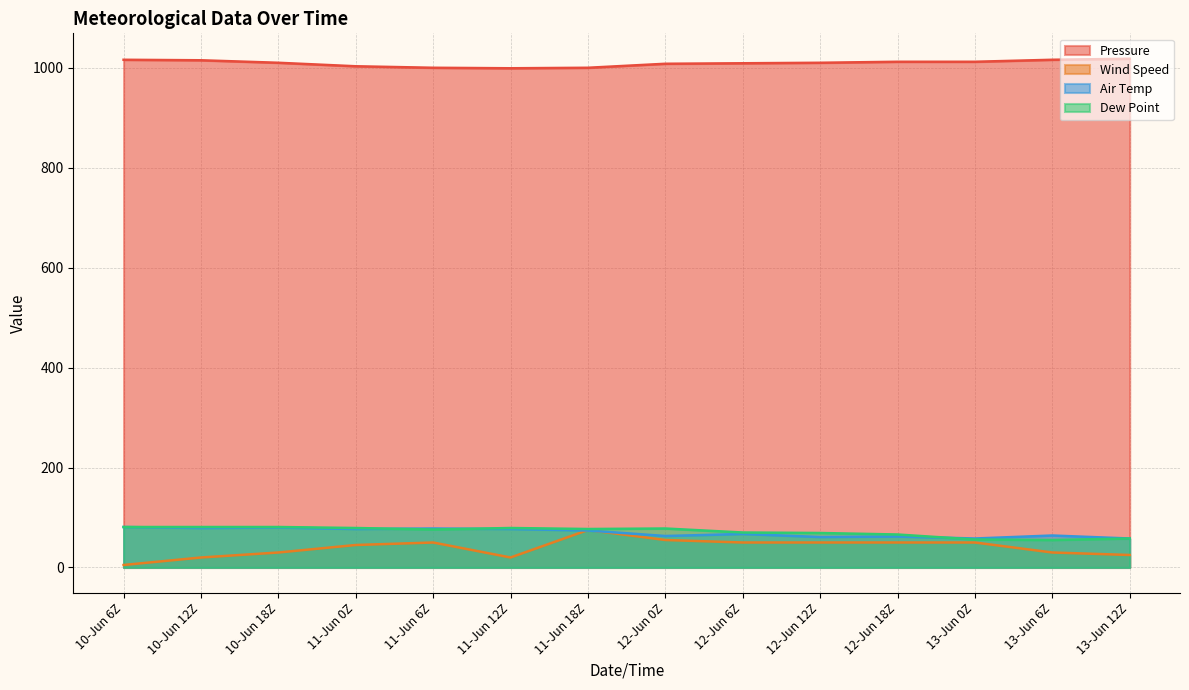

At which label is Dew Point closest to 68?

12-Jun 12Z